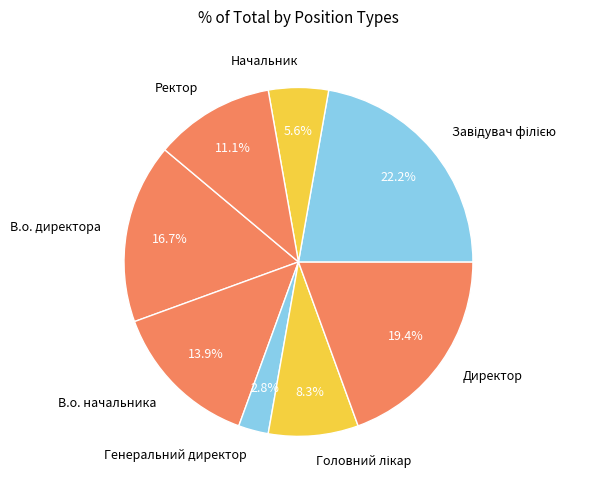

Is it true that В.о. начальника is 5% of the pie?

False